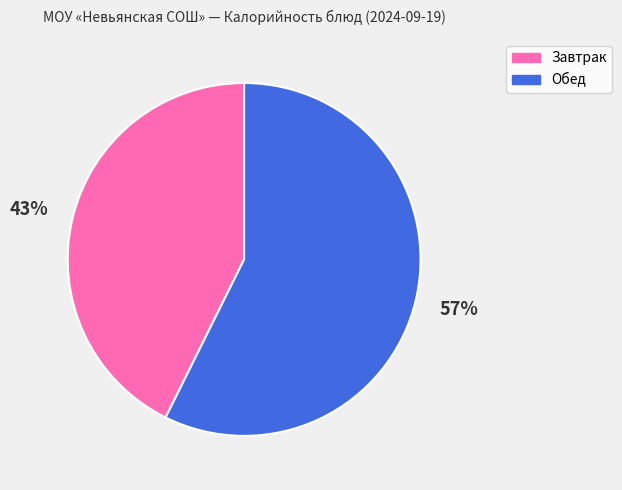

What is the largest slice in the pie chart?

Обед